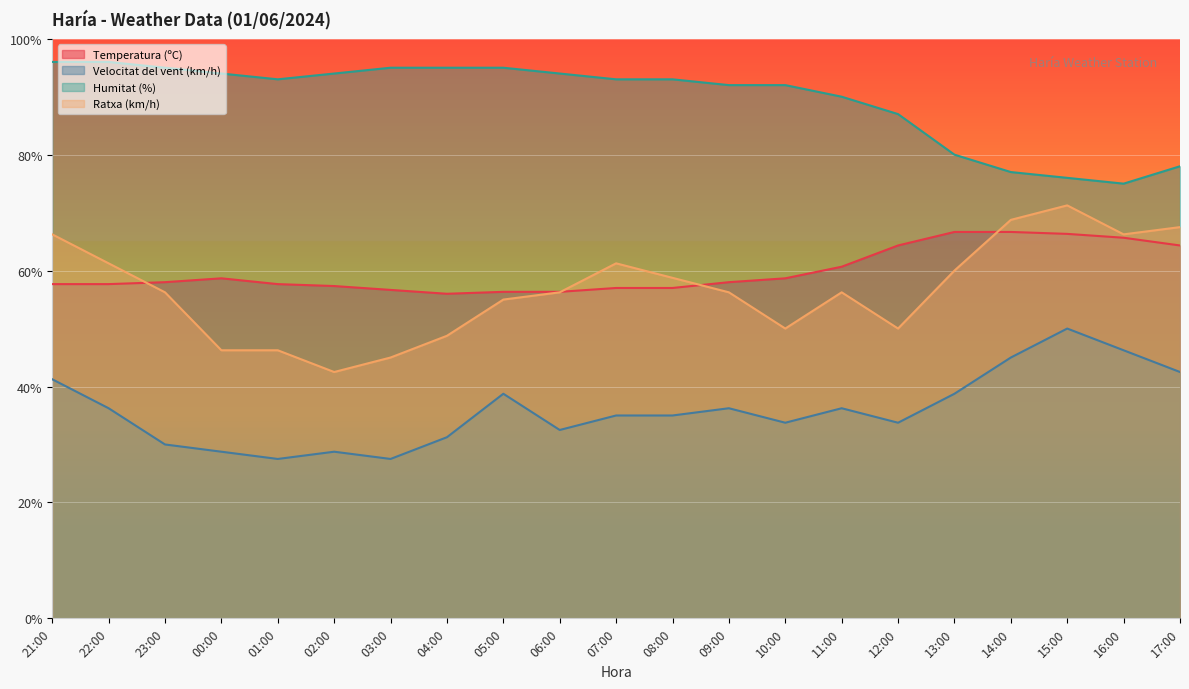

Which series has the largest total across all categories?

Humitat (%)